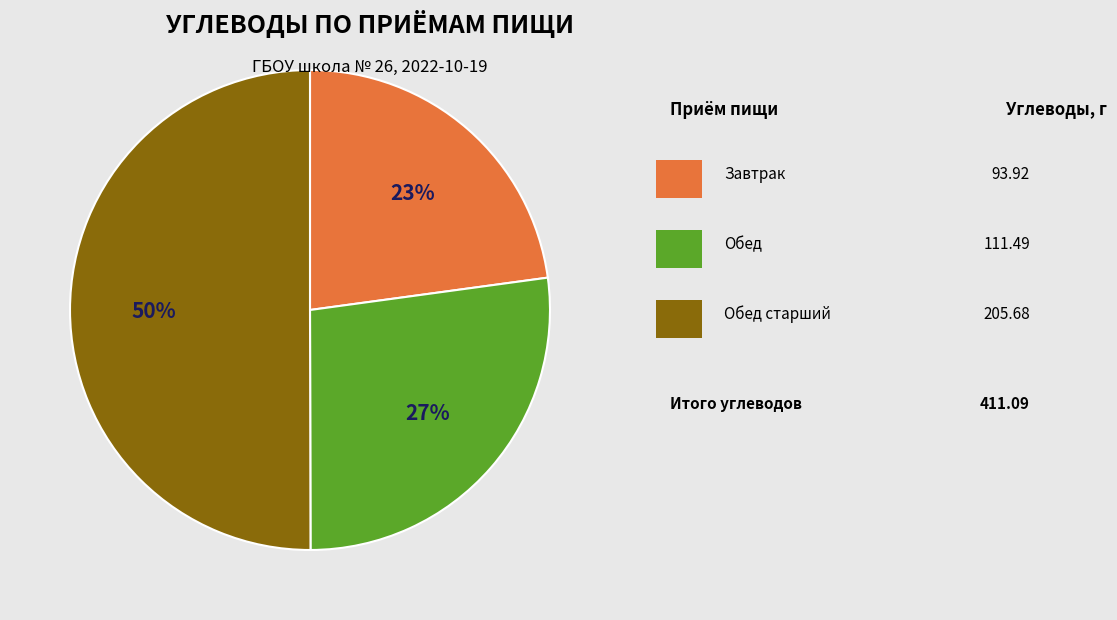

To the nearest percent, what is the average slice percentage?

33%